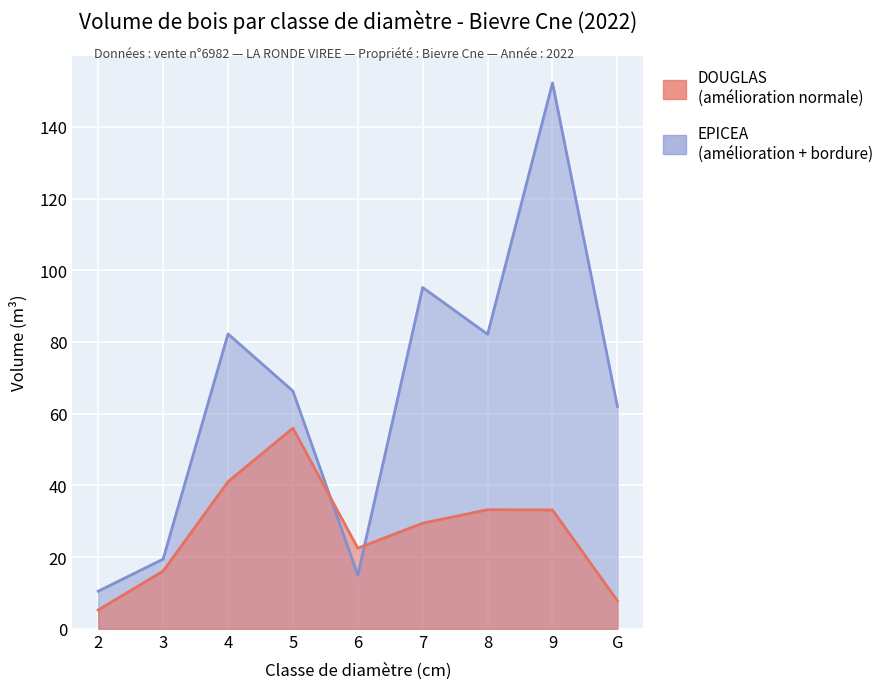

How many intersections are there between DOUGLAS and EPICEA?

2